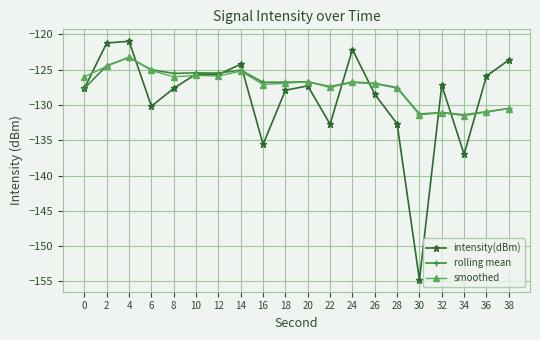

What is the average value of the rolling mean series?

-127.3